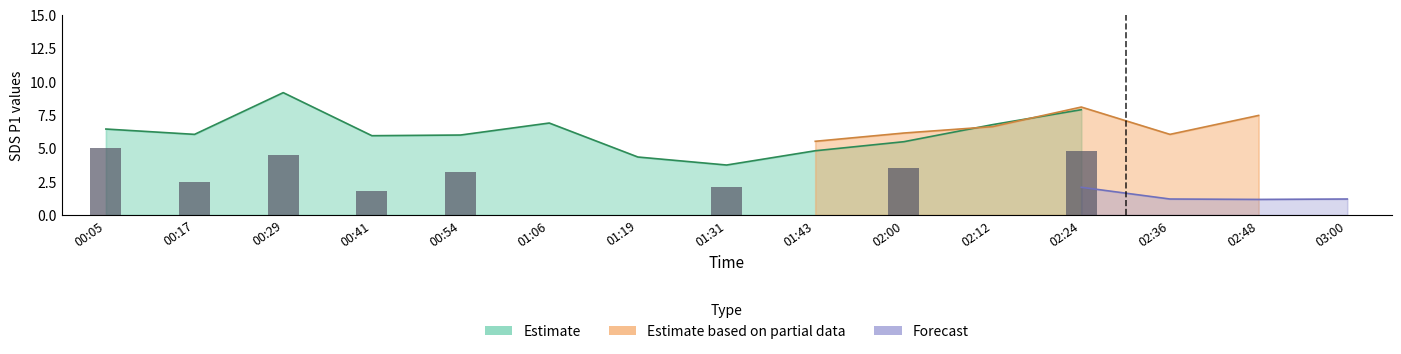

Rank the series by their maximum value, from highest to lowest.

Estimate, Estimate based on partial data, Forecast